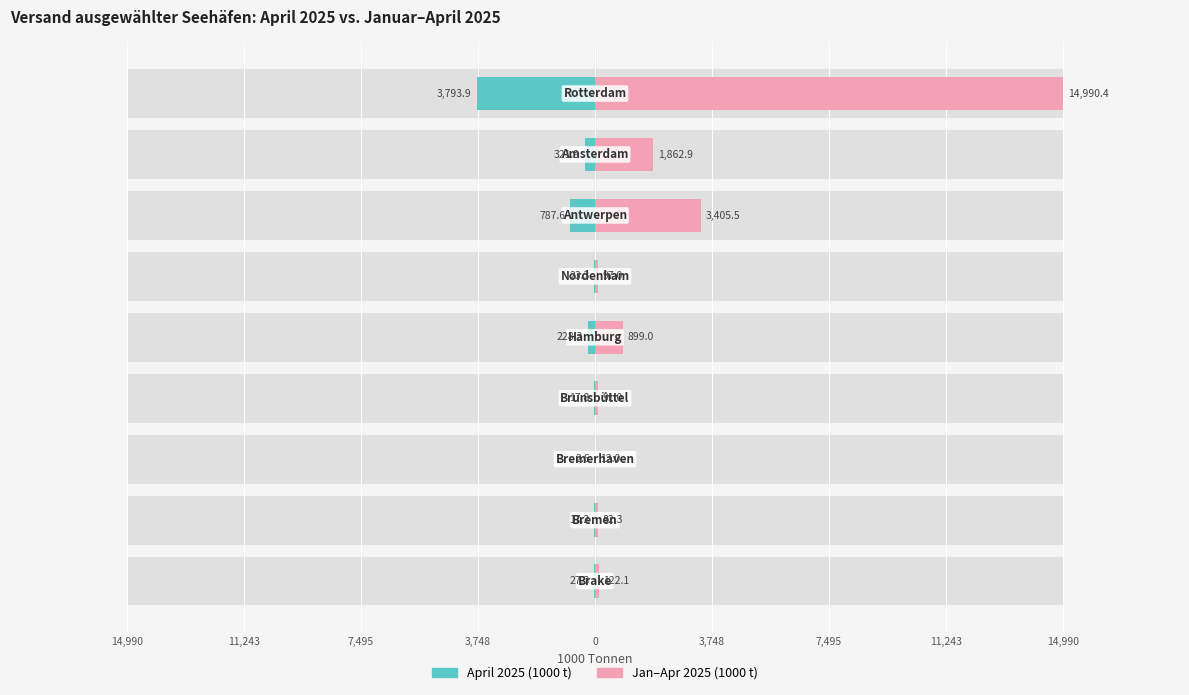

Between 0 and 3,748, which is larger?

3,748